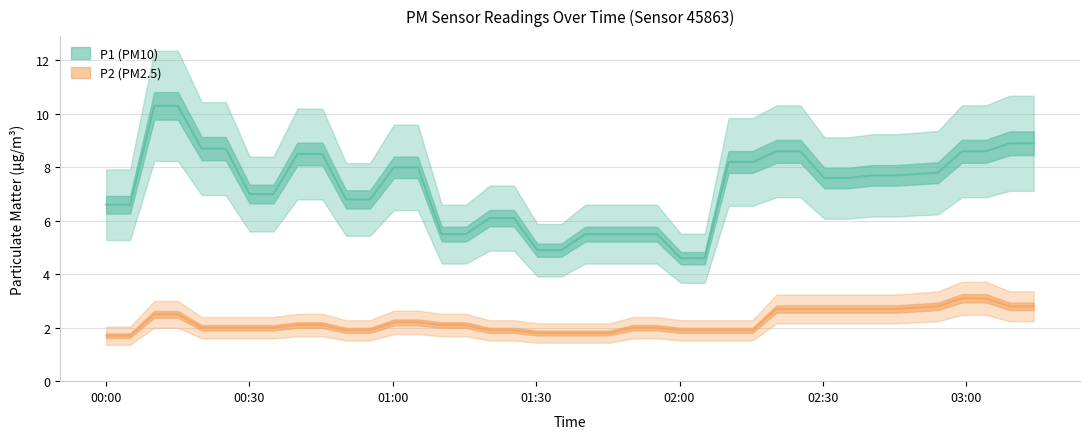

At how many categories does at least one series exceed 9?

2